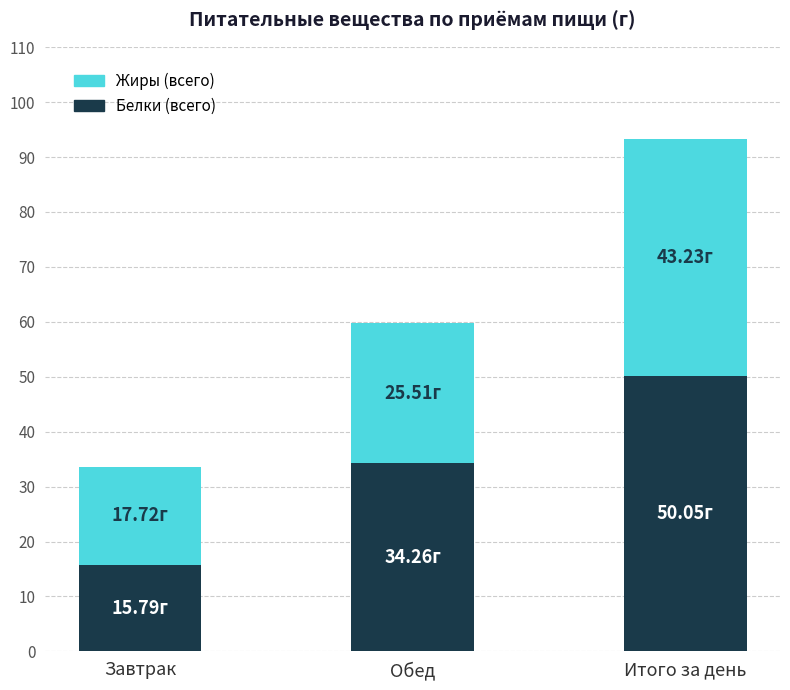

What is the sum of all Белки (всего) values?

100.1